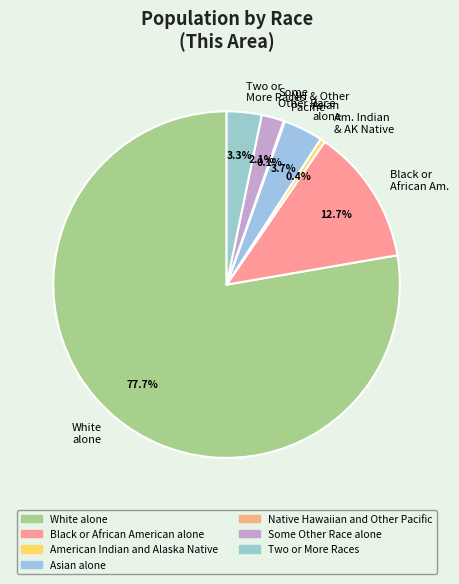

Is there a majority slice in this chart?

Yes